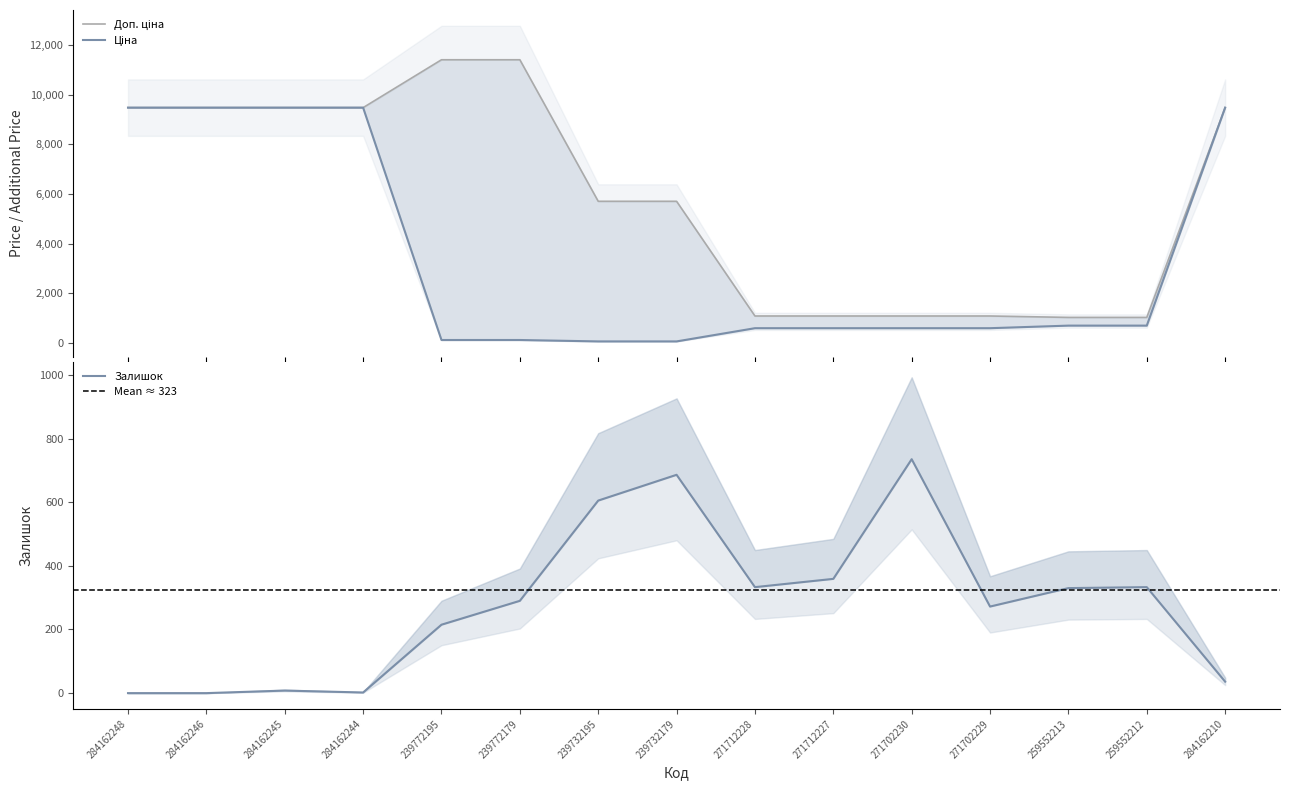

What is the label of the 14th point from the right?

284162246